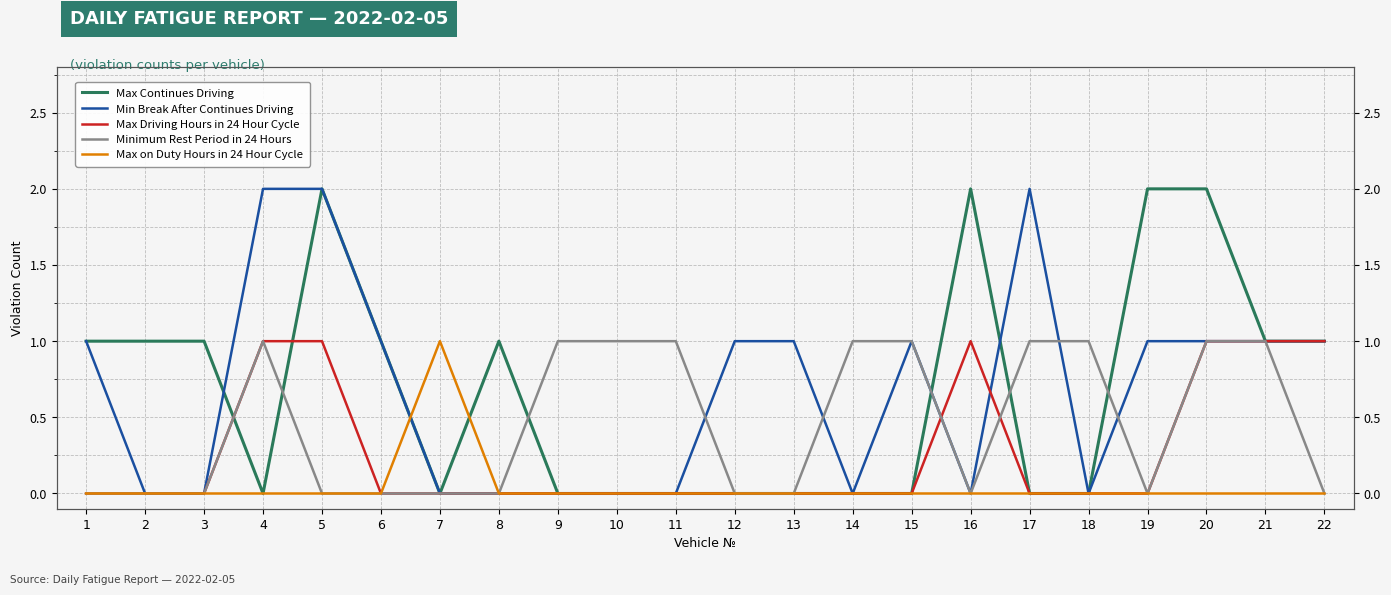

Reading left to right, extract all data points from this chart.

Max Continues Driving: 1	1	1	0	2	1	0	1	0	0	0	0	0	0	0	2	0	0	2	2	1	1
Min Break After Continues Driving: 1	0	0	2	2	1	0	0	0	0	0	1	1	0	1	0	2	0	1	1	1	1
Max Driving Hours in 24 Hour Cycle: 0	0	0	1	1	0	0	0	0	0	0	0	0	0	0	1	0	0	0	1	1	1
Minimum Rest Period in 24 Hours: 0	0	0	1	0	0	0	0	1	1	1	0	0	1	1	0	1	1	0	1	1	0
Max on Duty Hours in 24 Hour Cycle: 0	0	0	0	0	0	1	0	0	0	0	0	0	0	0	0	0	0	0	0	0	0